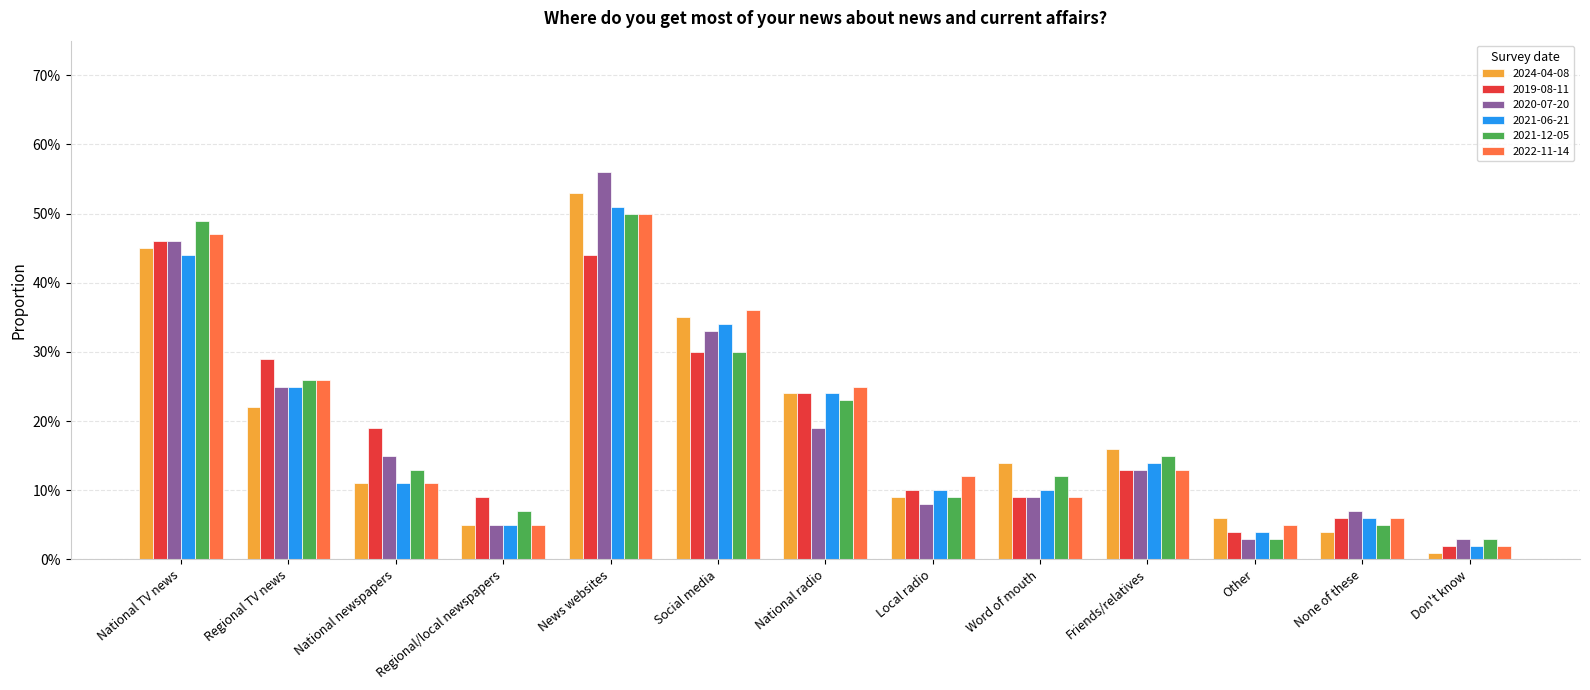

Does the chart contain stacked bars?

No